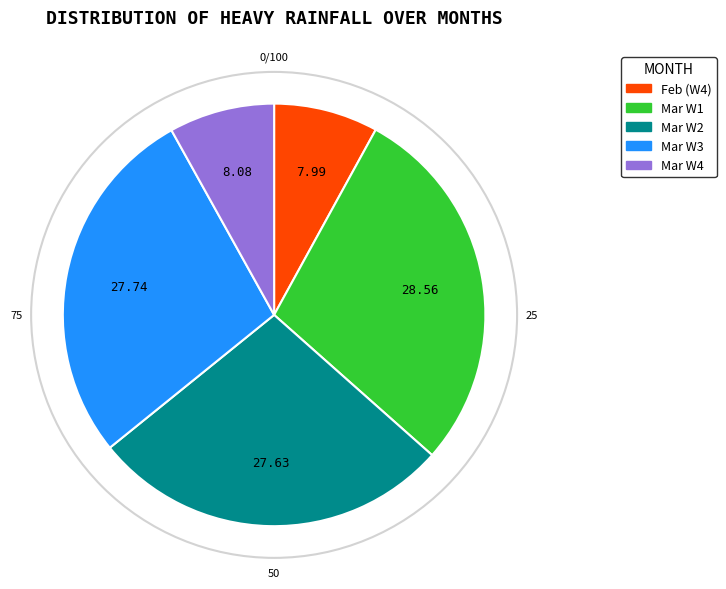

Does any single category account for the majority?

No